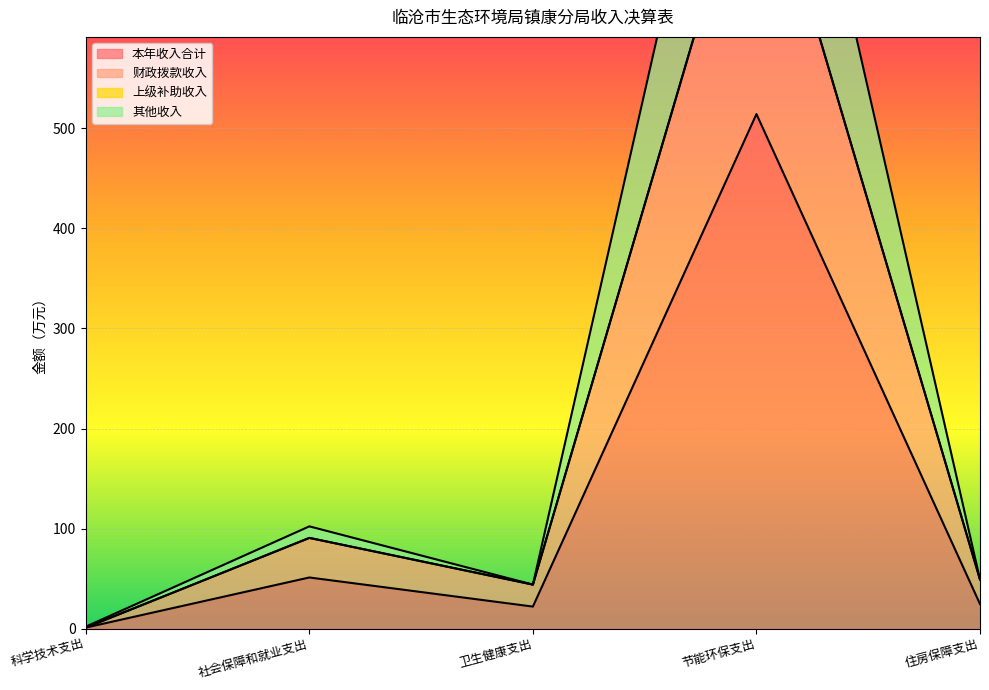

True or false: 财政拨款收入 and 其他收入 cross at least once.

False